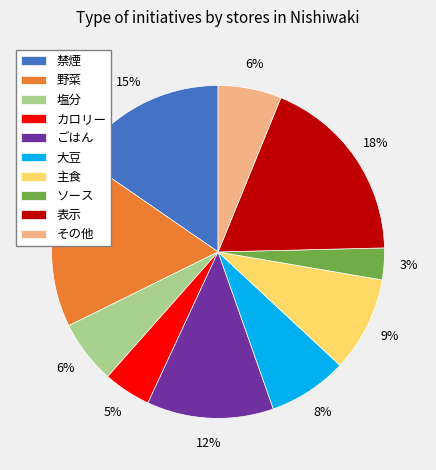

How many segments does this pie chart have?

10